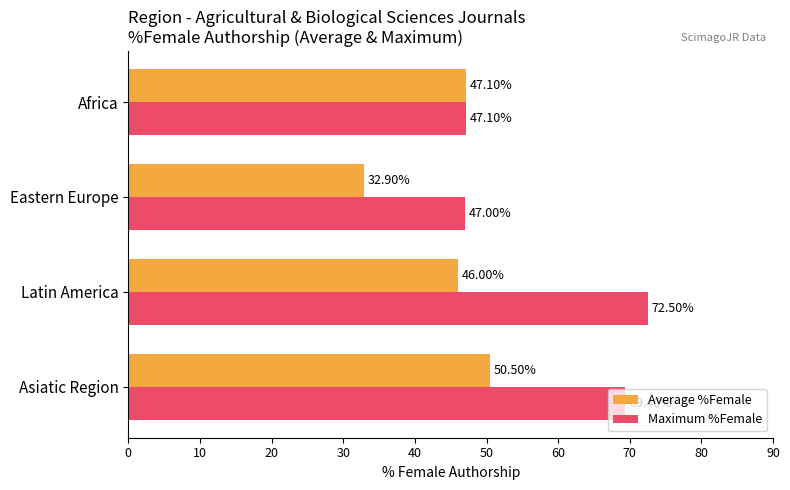

Which series has the largest total across all categories?

Maximum %Female